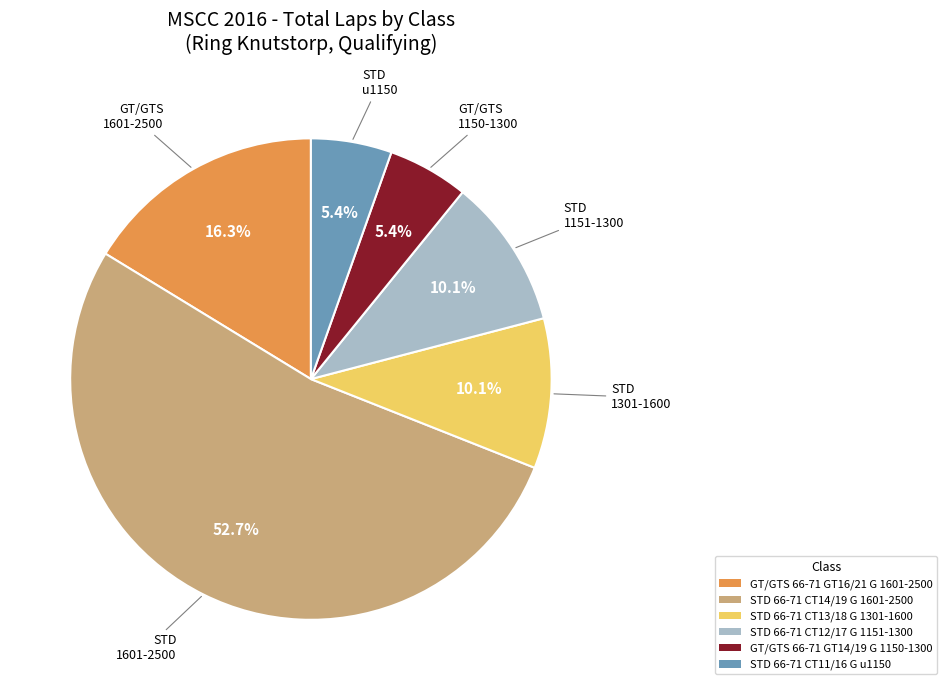

How many slices are in this pie chart?

6